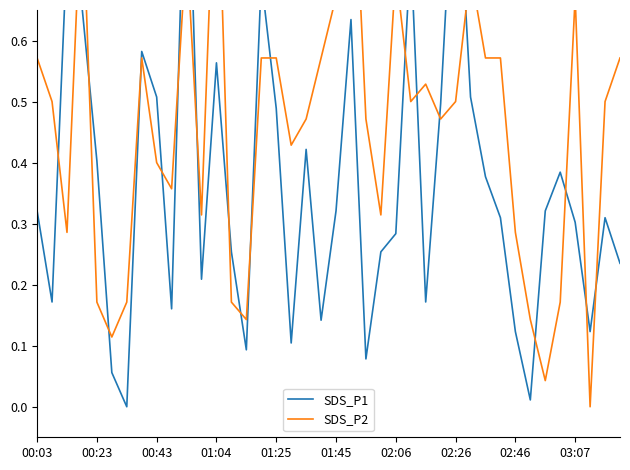

In SDS_P2, how many points are lower than both neighbors (excluding endpoints)?

11